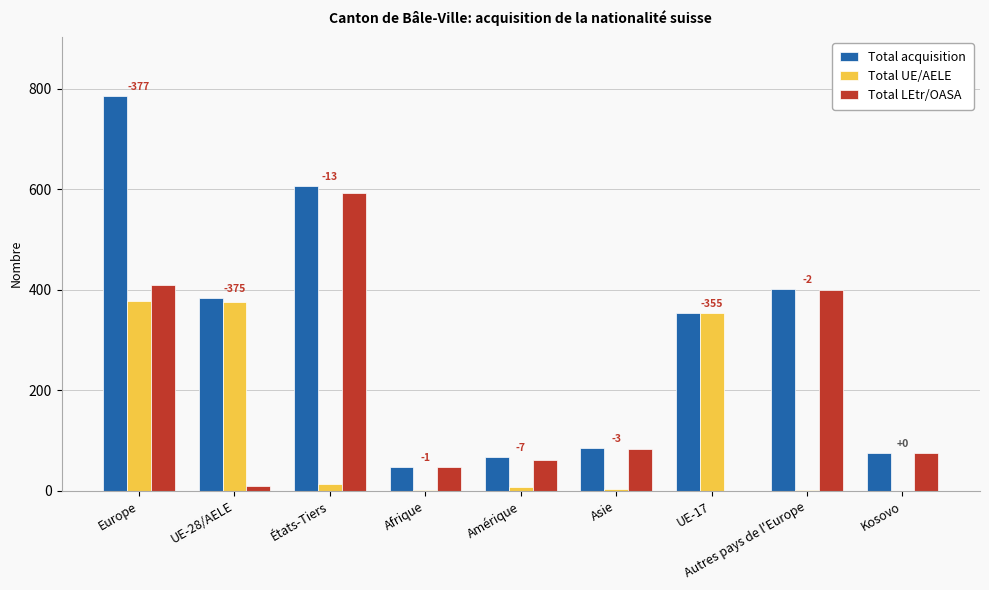

Between UE-17 and Kosovo, which series saw the biggest shift?

Total UE/AELE